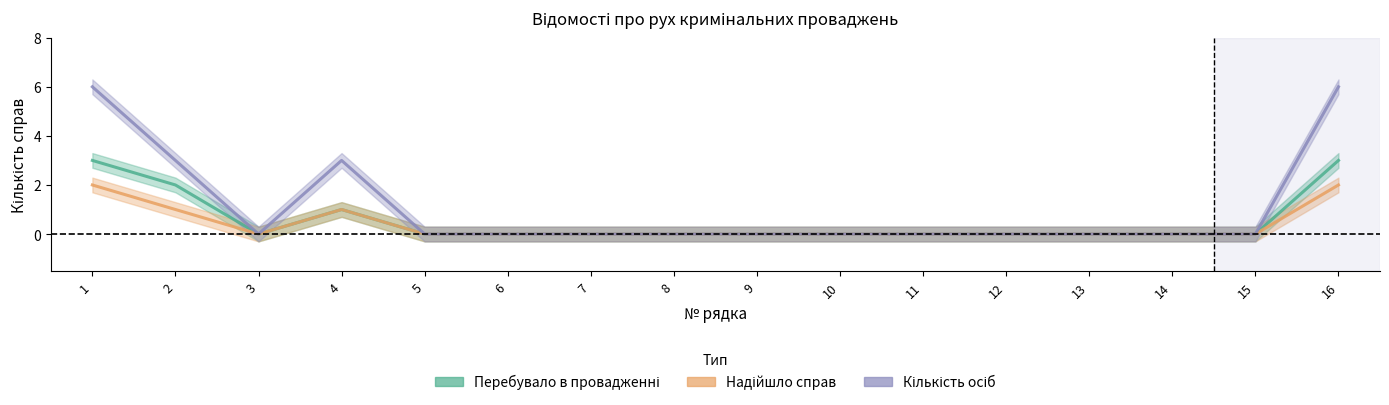

What is the difference between the Надійшло справ values at 4 and 11?

1